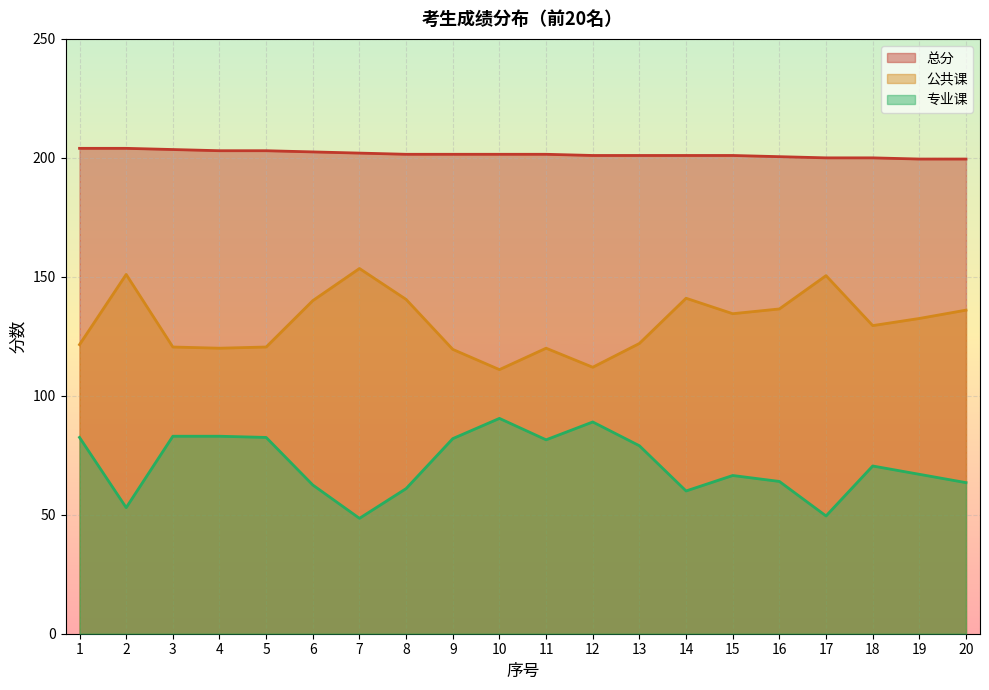

List the series in order of their peak value, highest first.

总分, 公共课, 专业课